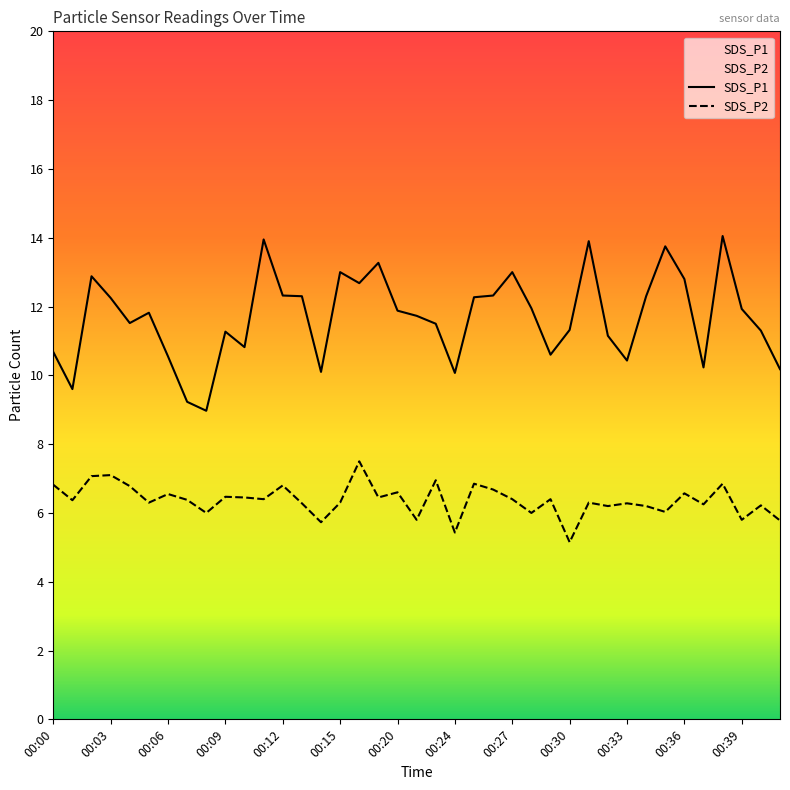

What is the maximum value for SDS_P1?

14.1